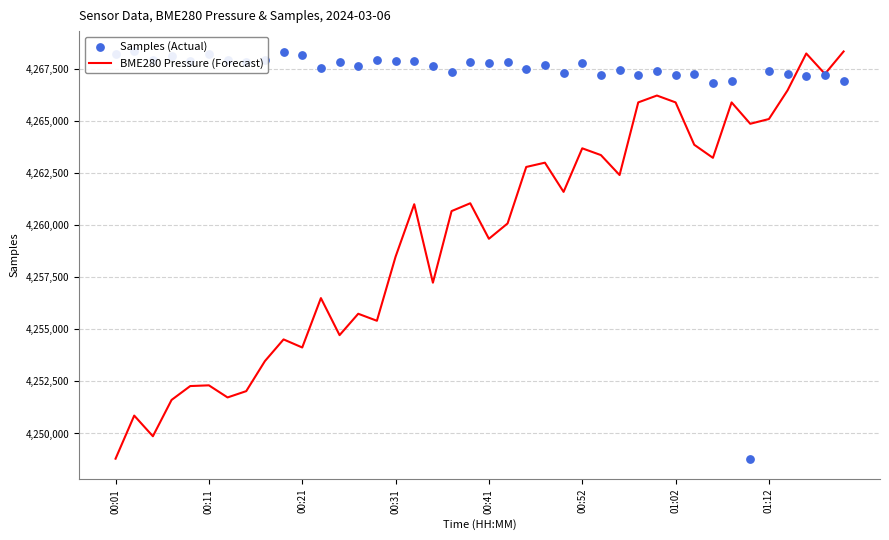

At how many categories does at least one series exceed 4259929?

40